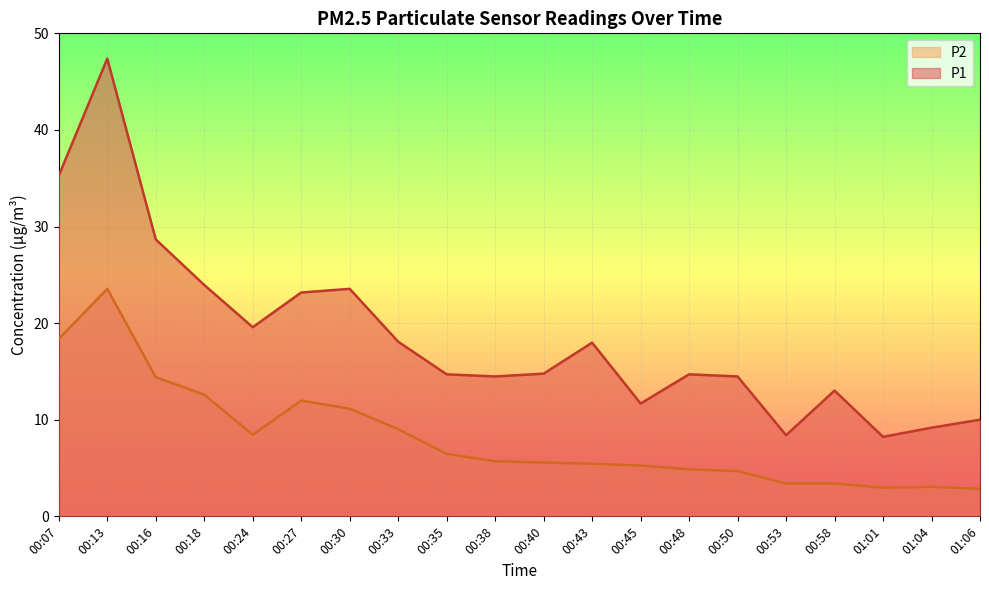

True or false: P2 has a value of 14.4 at 00:16.

True